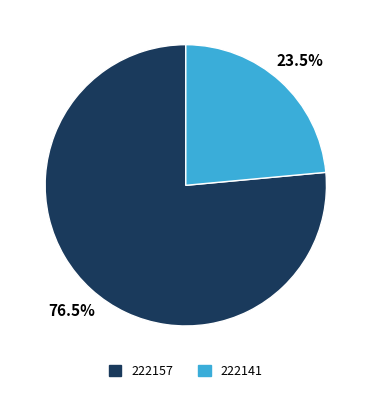

Is it true that 222141 is 38% of the pie?

False